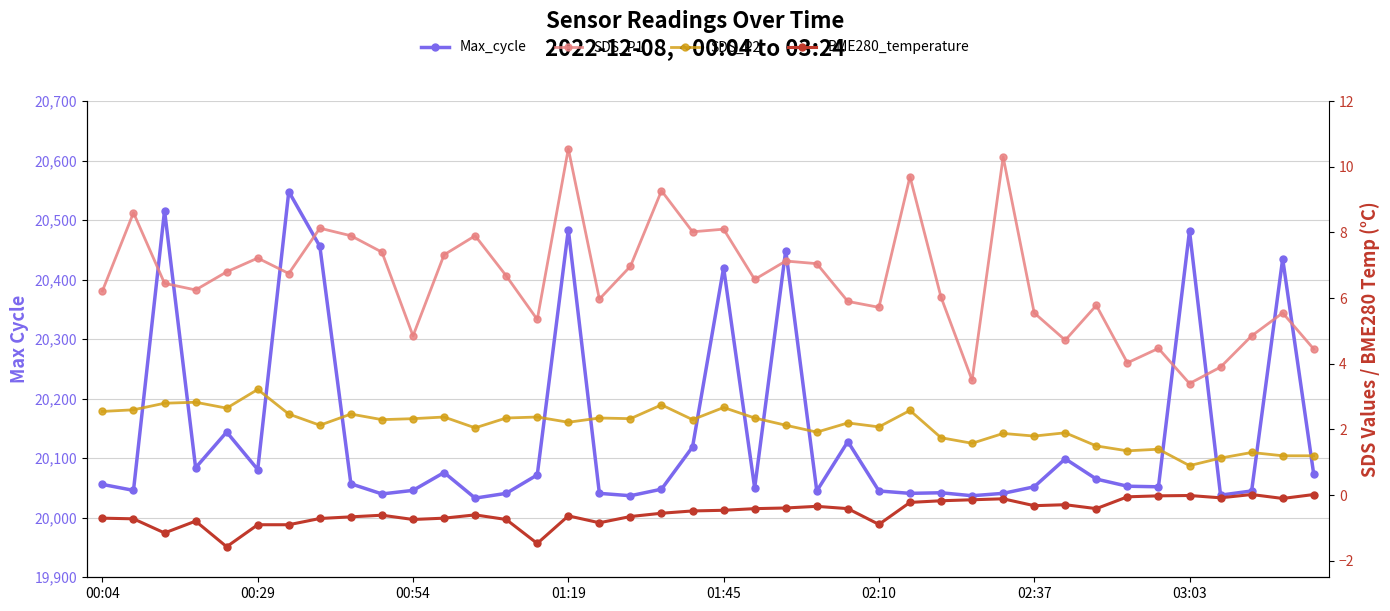

Count the number of categories in the chart.

40